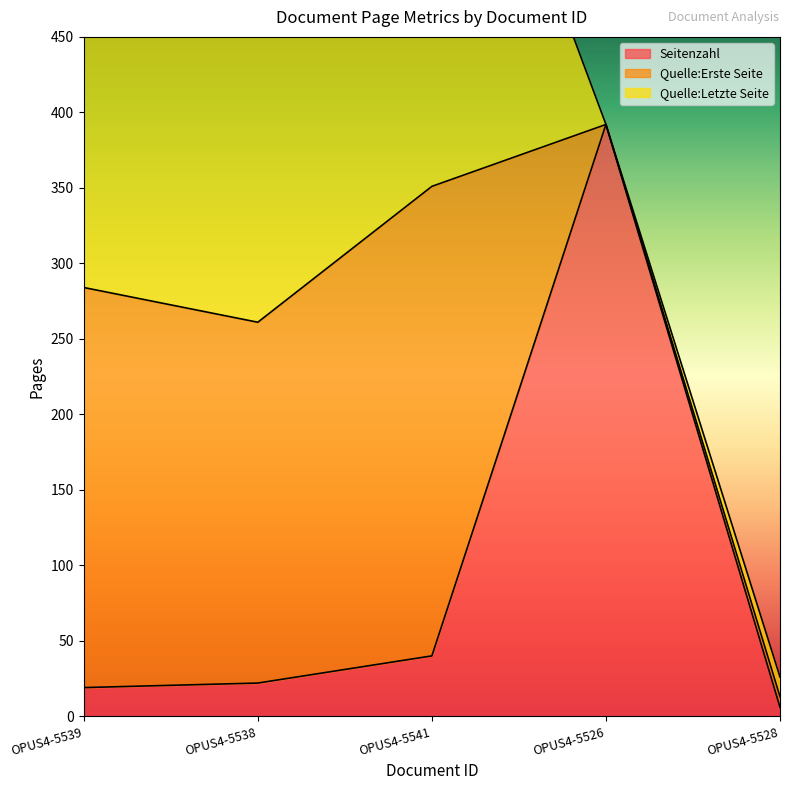

Which has a higher value, OPUS4-5538 or OPUS4-5528?

OPUS4-5538